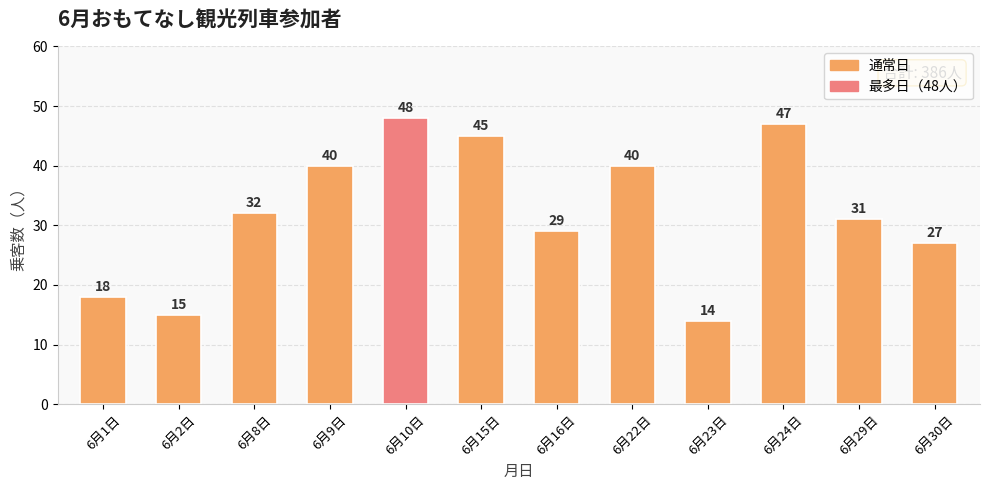

What is the difference between the second highest and minimum values?

33